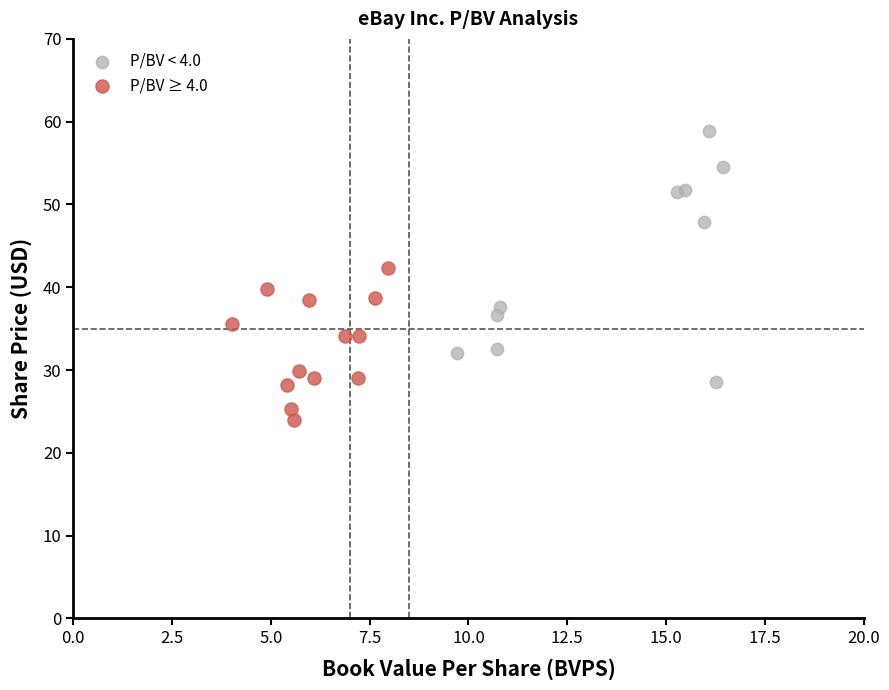

Which series has the widest spread of Y values?

P/BV < 4.0